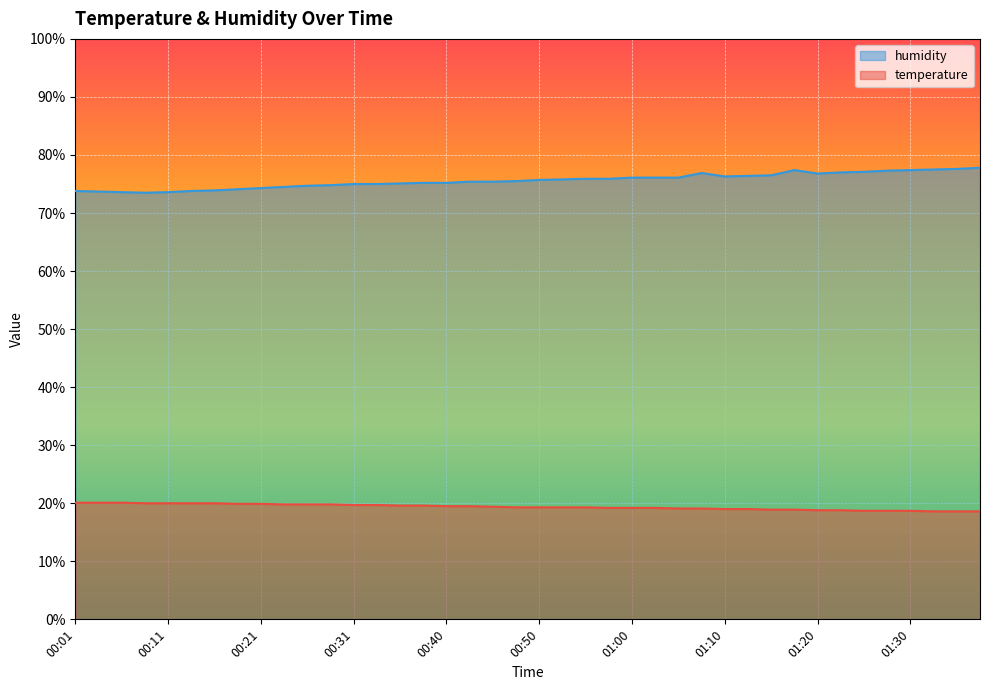

Reading left to right, what are all the values shown in this chart?

temperature: 00:01=20.1	00:04=20.1	00:06=20.1	00:08=20.0	00:11=20.0	00:13=20.0	00:16=20.0	00:18=19.9	00:21=19.9	00:23=19.8	00:26=19.8	00:28=19.8	00:31=19.7	00:33=19.7	00:36=19.6	00:38=19.6	00:40=19.5	00:43=19.5	00:45=19.4	00:48=19.3	00:50=19.3	00:53=19.3	00:55=19.3	00:58=19.2	01:00=19.2	01:03=19.2	01:05=19.1	01:08=19.1	01:10=19.0	01:13=19.0	01:15=18.9	01:17=18.9	01:20=18.8	01:22=18.8	01:25=18.7	01:27=18.7	01:30=18.7	01:32=18.6	01:35=18.6	01:37=18.6
humidity: 00:01=73.8	00:04=73.7	00:06=73.6	00:08=73.5	00:11=73.6	00:13=73.8	00:16=73.9	00:18=74.1	00:21=74.3	00:23=74.5	00:26=74.7	00:28=74.8	00:31=75.0	00:33=75.0	00:36=75.1	00:38=75.2	00:40=75.2	00:43=75.4	00:45=75.4	00:48=75.5	00:50=75.7	00:53=75.8	00:55=75.9	00:58=75.9	01:00=76.1	01:03=76.1	01:05=76.1	01:08=76.9	01:10=76.3	01:13=76.4	01:15=76.5	01:17=77.4	01:20=76.8	01:22=77.0	01:25=77.1	01:27=77.3	01:30=77.4	01:32=77.5	01:35=77.6	01:37=77.8